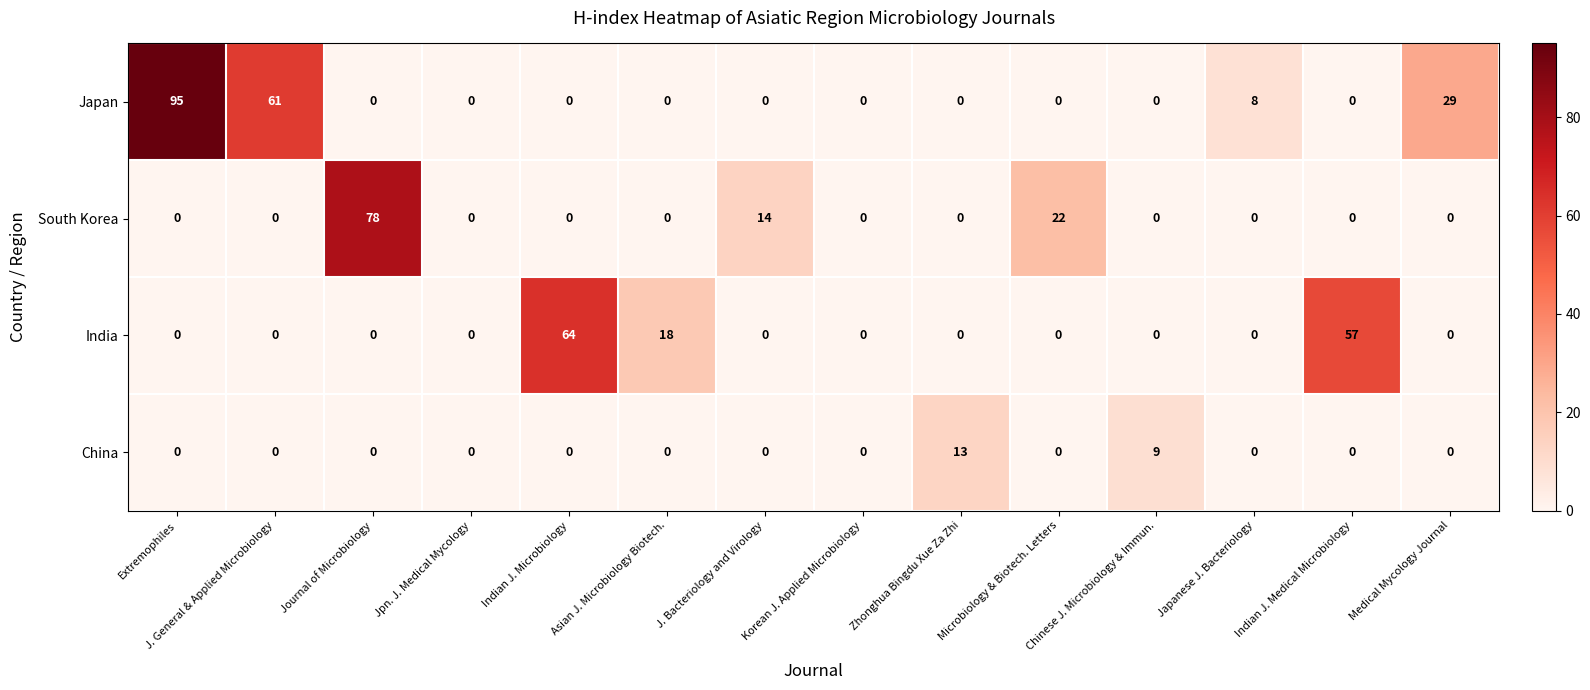

At which category is the sum across all series the highest?

Extremophiles